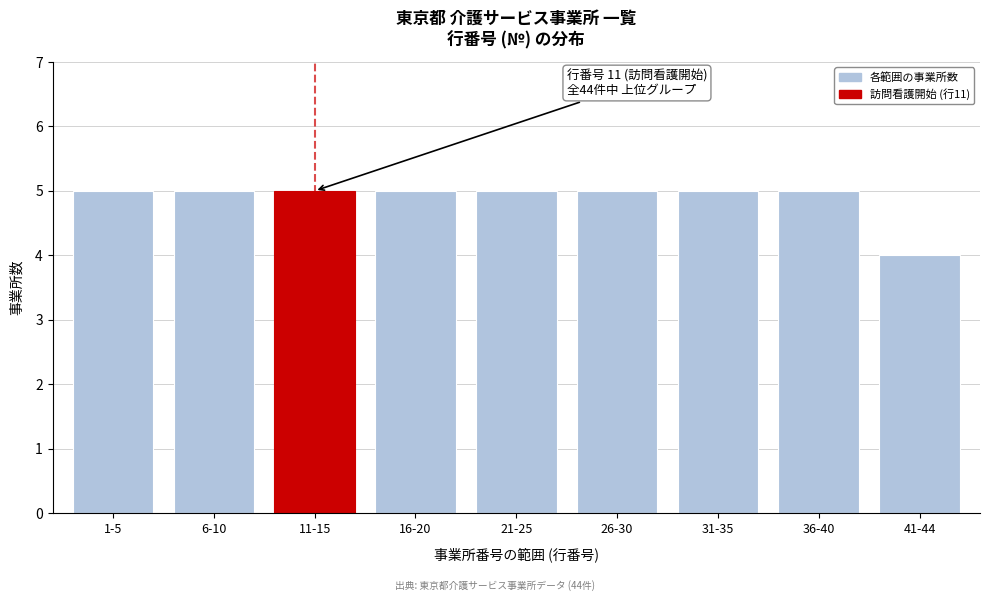

Reading right to left, list all the values displayed in this chart.

41-44=4	36-40=5	31-35=5	26-30=5	21-25=5	16-20=5	11-15=5	6-10=5	1-5=5